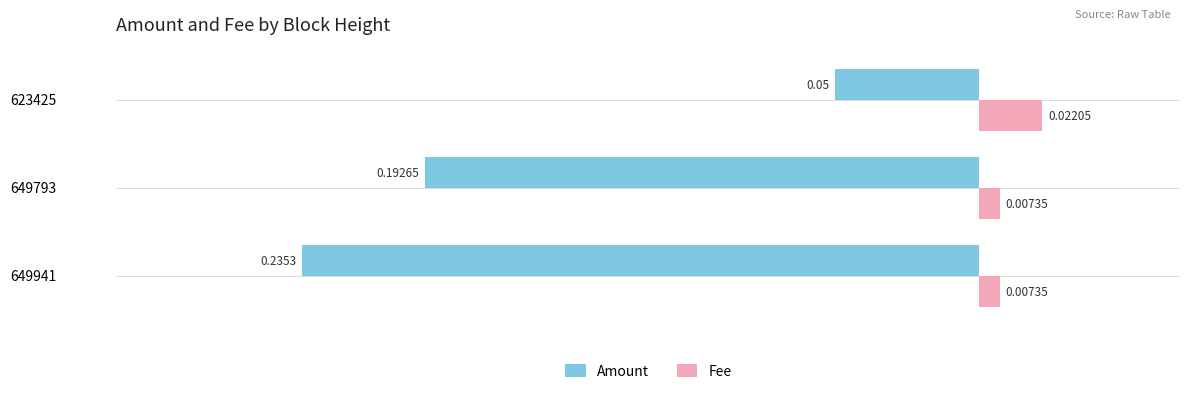

List the labels in order of Amount value, largest first.

623425, 649793, 649941